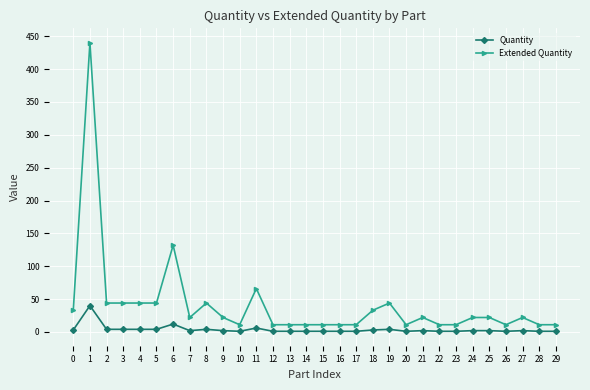

What is the difference between the maximum and minimum values in the Quantity series?

39